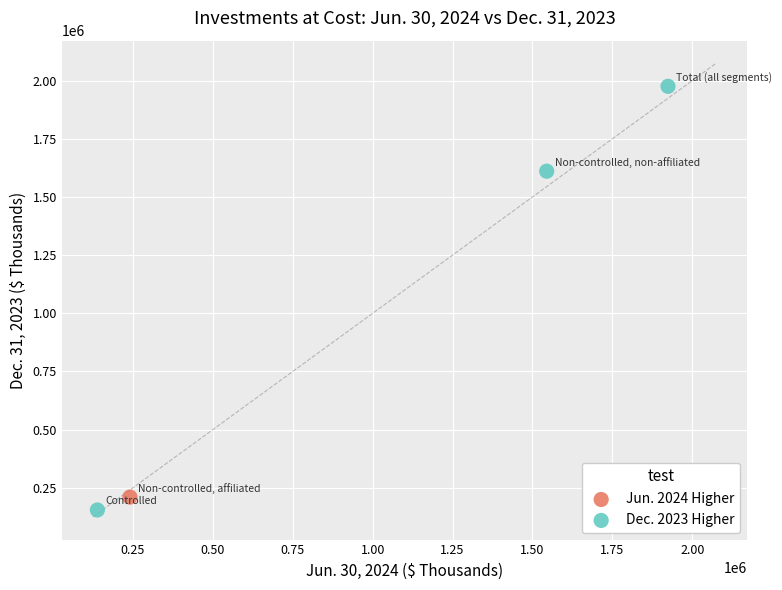

What are all the series names shown in the legend?

Jun. 2024 Higher, Dec. 2023 Higher